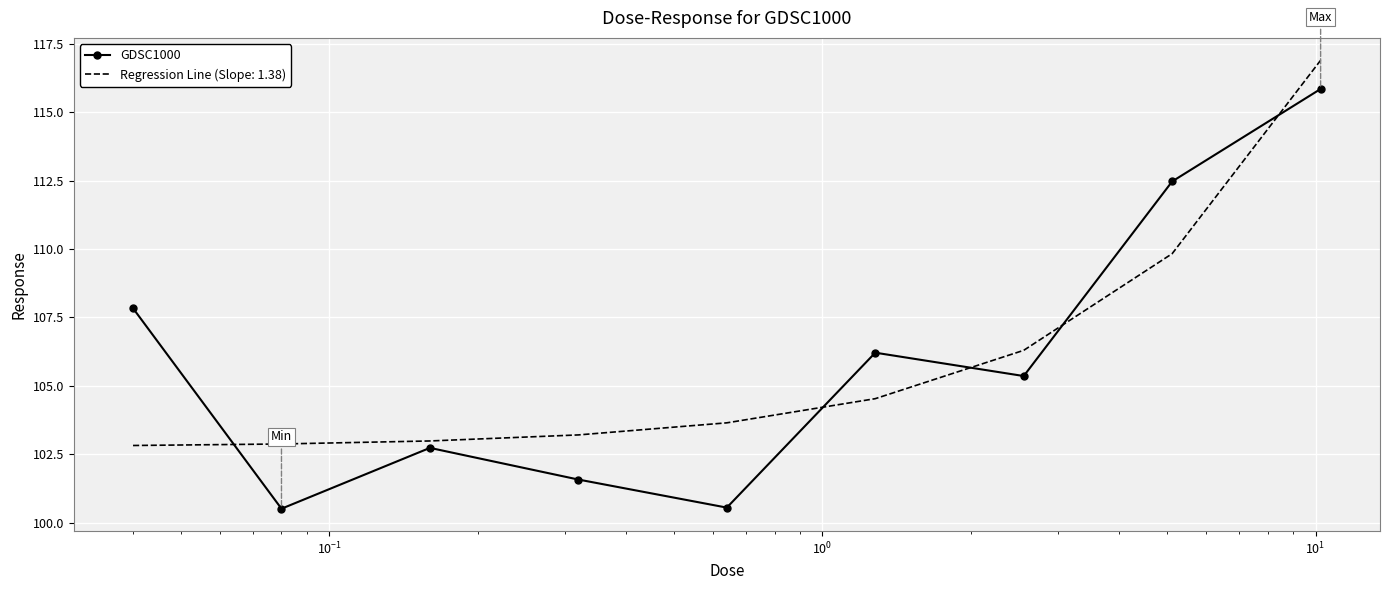

After their last crossing, which series has the higher values: Regression Line (Slope: 1.38) or GDSC1000?

Regression Line (Slope: 1.38)